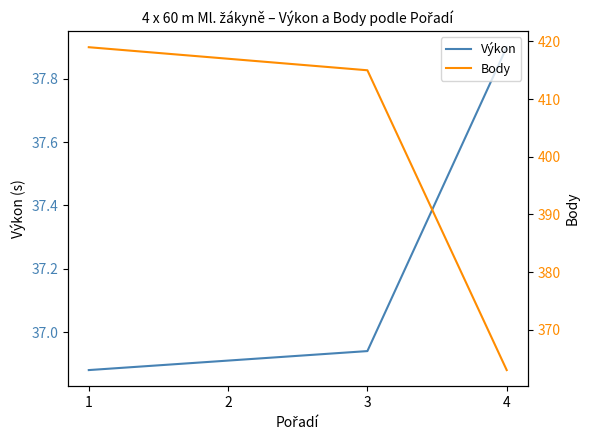

Which series changed the most between 1 and 4?

Body